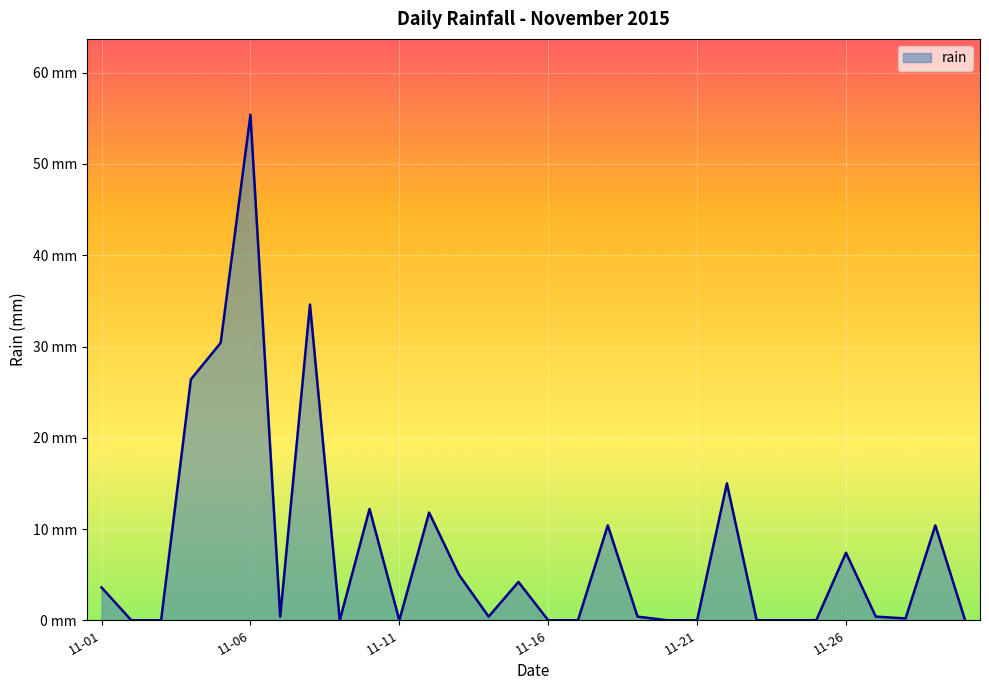

Does the chart display data point markers on the line(s)?

No